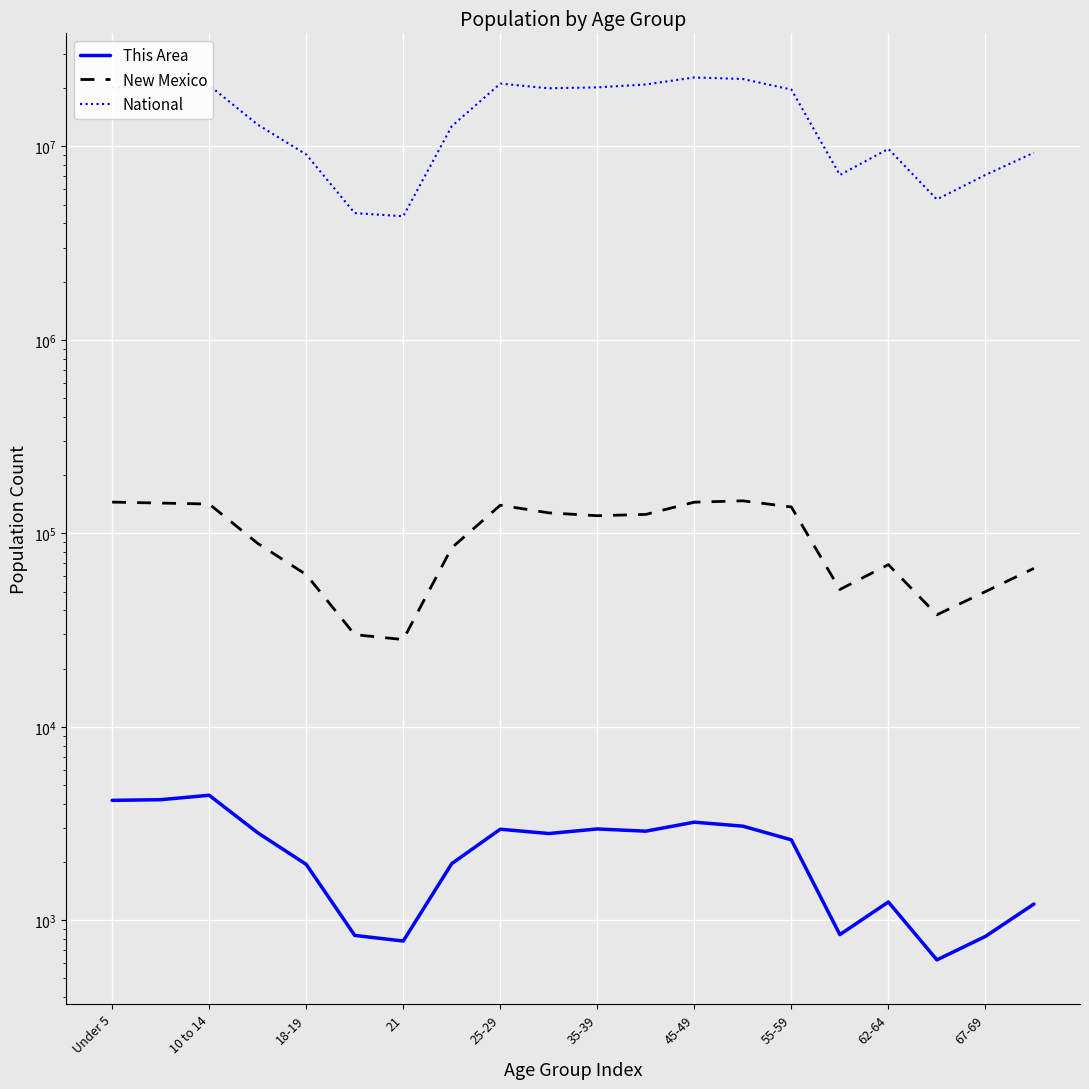

What is the average value of the New Mexico series?

97036